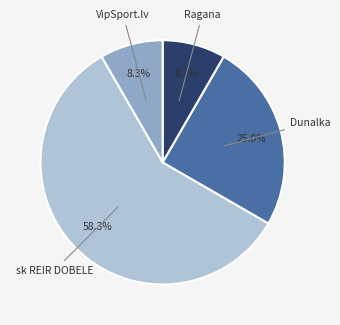

Is there a majority slice in this chart?

Yes